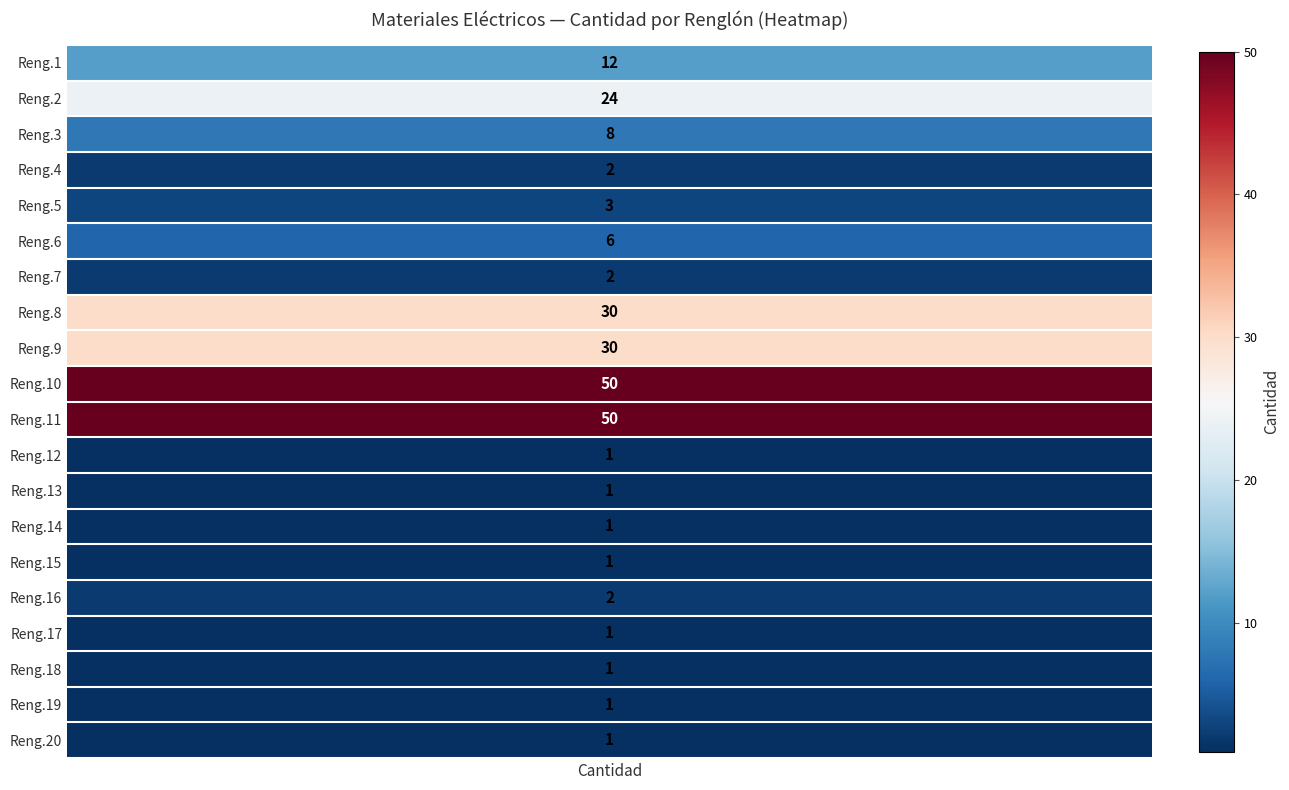

Reading left to right, transcribe all the data shown in this chart.

Renglón: 1	2	3	4	5	6	7	8	9	10	11	12	13	14	15	16	17	18	19	20
Cantidad: 12	24	8	2	3	6	2	30	30	50	50	1	1	1	1	2	1	1	1	1